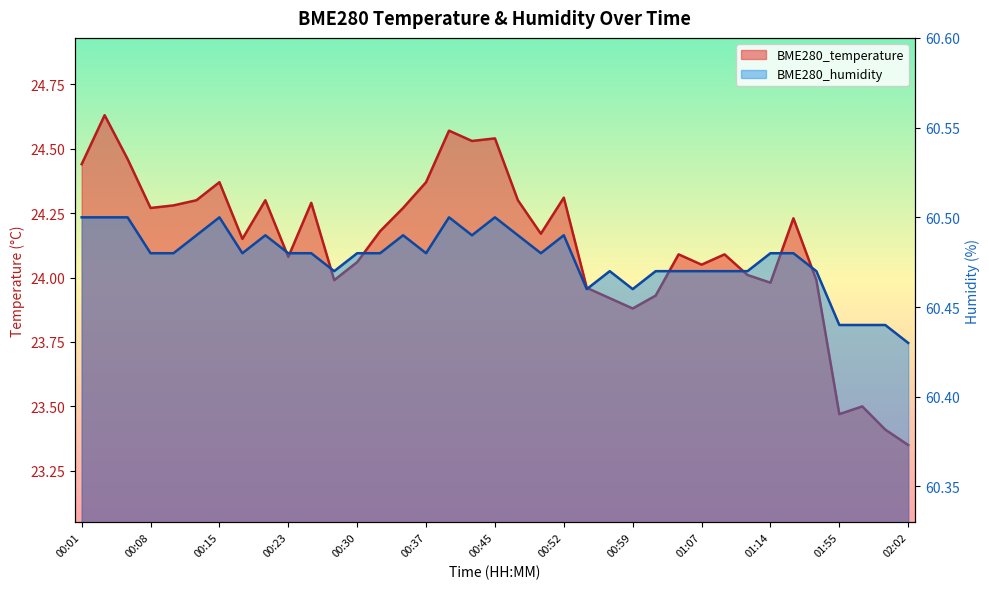

Between 00:23 and 01:12, which series saw the biggest shift?

BME280_temperature